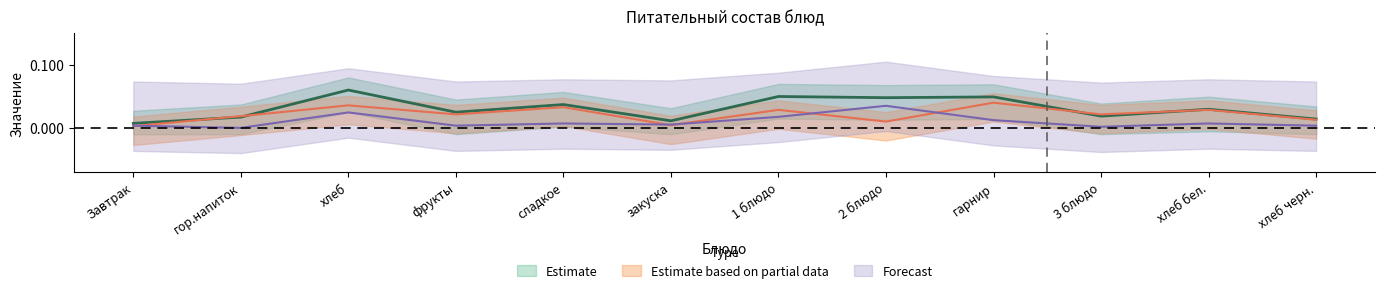

True or false: Калорийность has a value of 0.0 at сладкое.

True